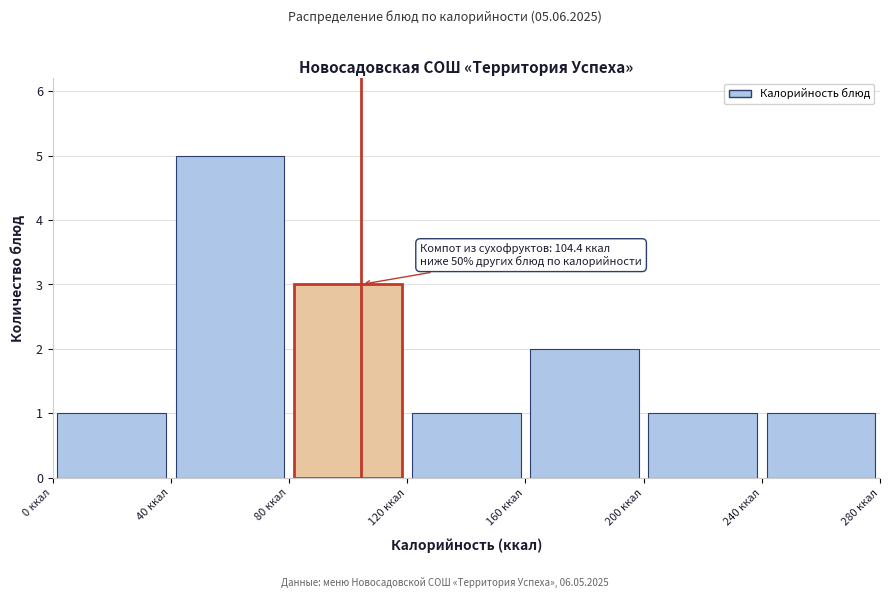

Which range on the x-axis has the tallest bar?

40 to 80